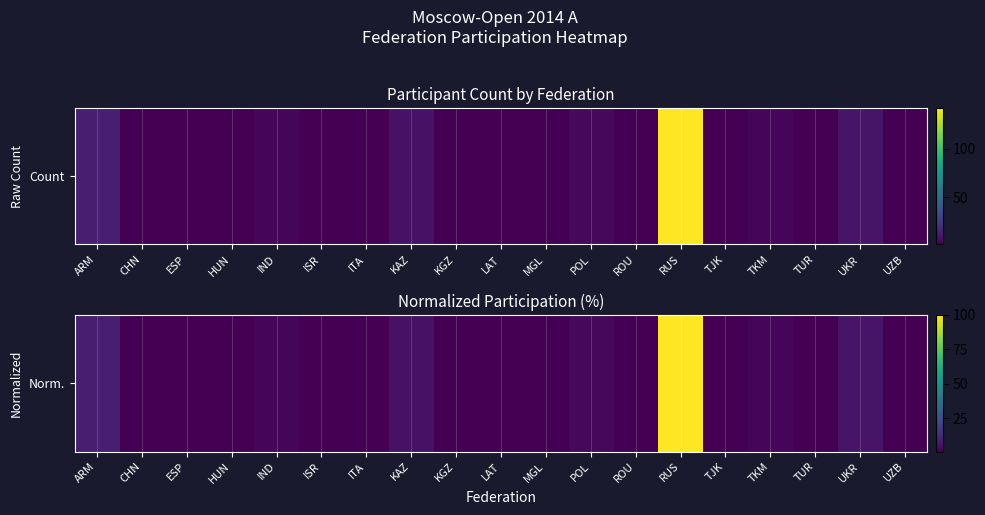

Rank the categories by value from lowest to highest.

CHN, ESP, HUN, ISR, ITA, KGZ, LAT, MGL, ROU, TJK, TUR, UZB, IND, TKM, POL, KAZ, UKR, ARM, RUS